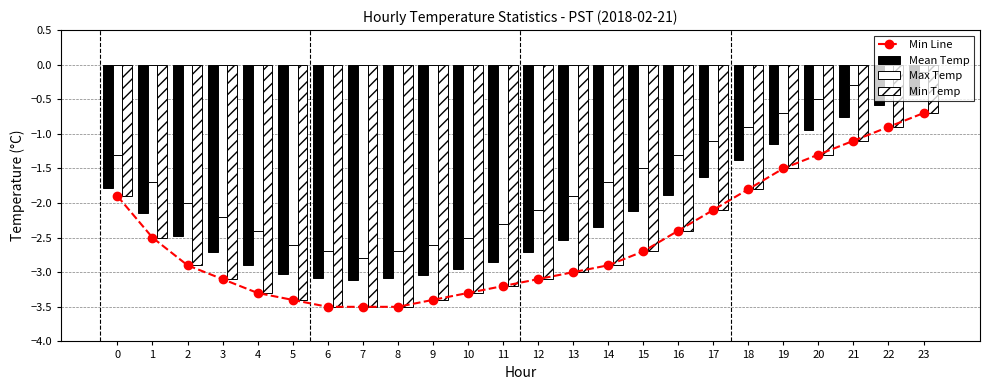

At 15, list the series in order from smallest to largest.

Min Line, Min Temp, Mean Temp, Max Temp